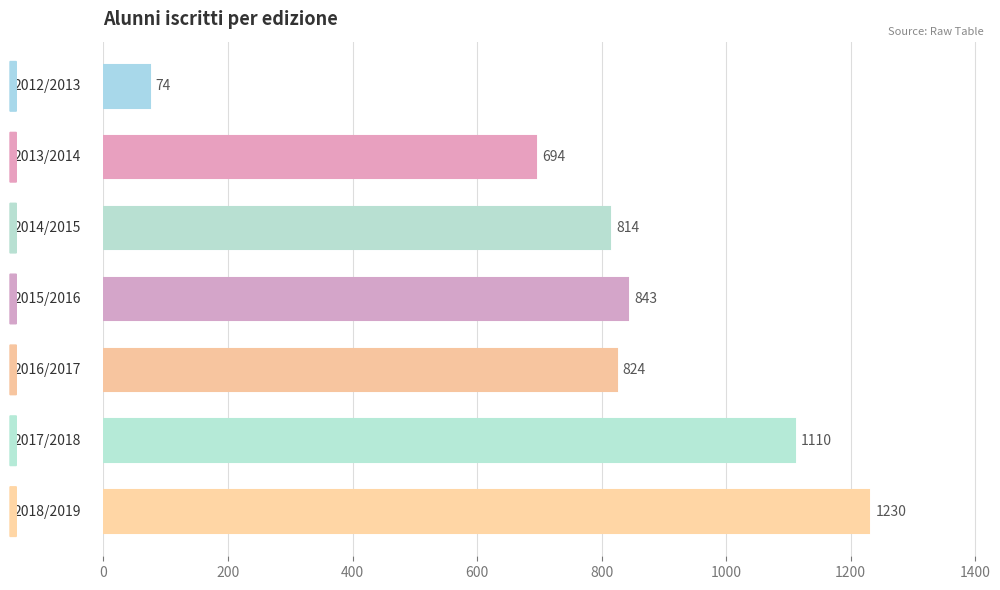

What is the difference between the maximum and second lowest values?

536